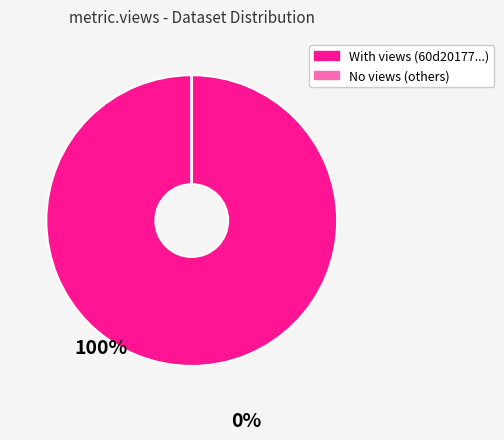

What is the largest slice in the pie chart?

With views (60d20177...)